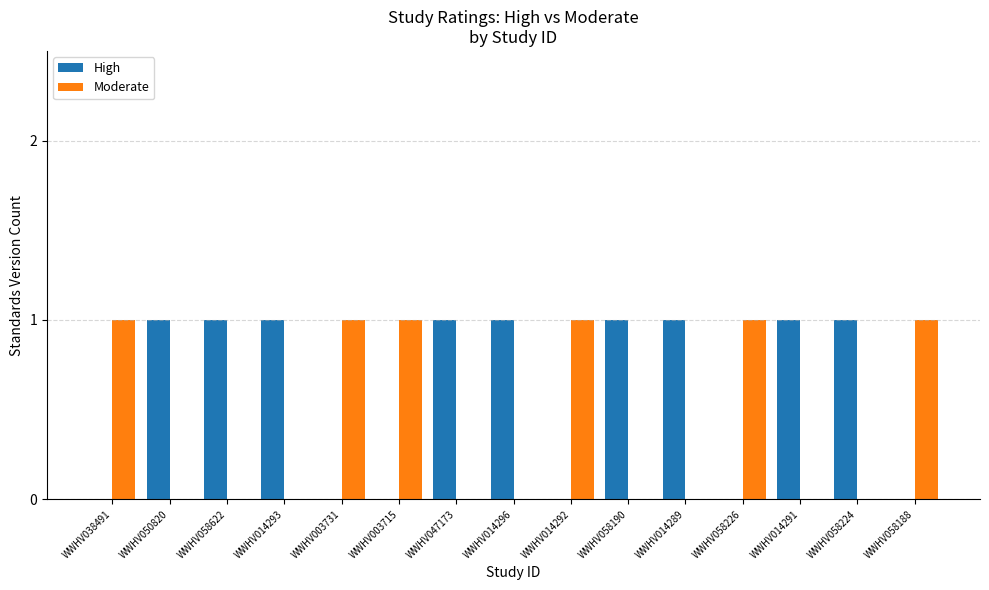

Count the High values in the range 0 to 1.

15